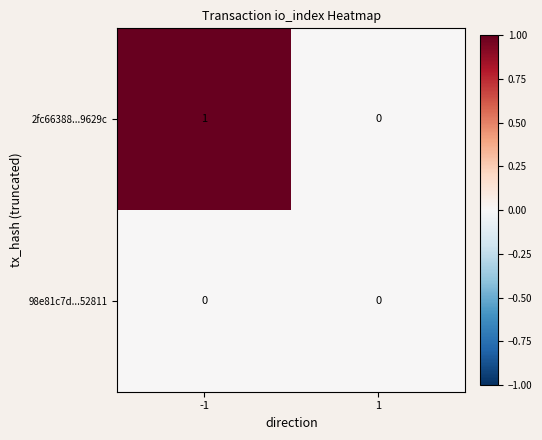

Rank the series by their maximum value, from lowest to highest.

98e81c7d...52811, 2fc66388...9629c